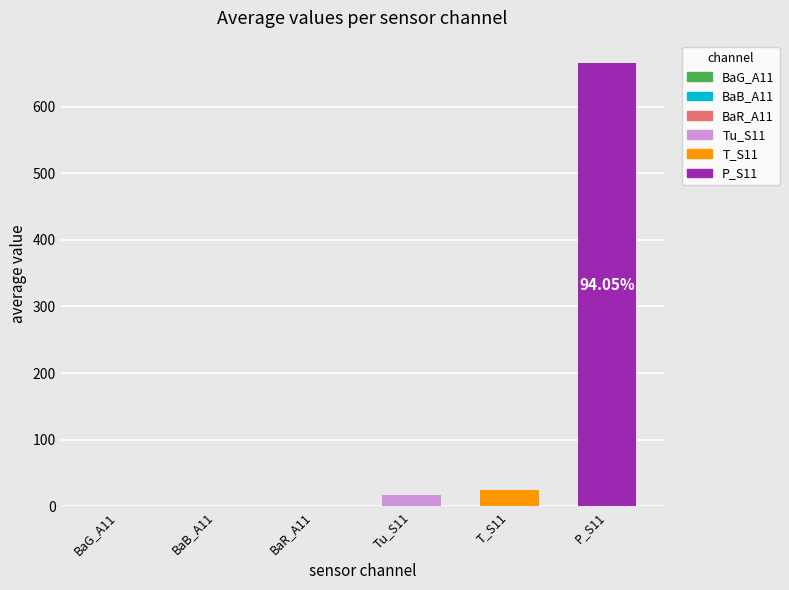

What is the smallest value displayed?

-0.5